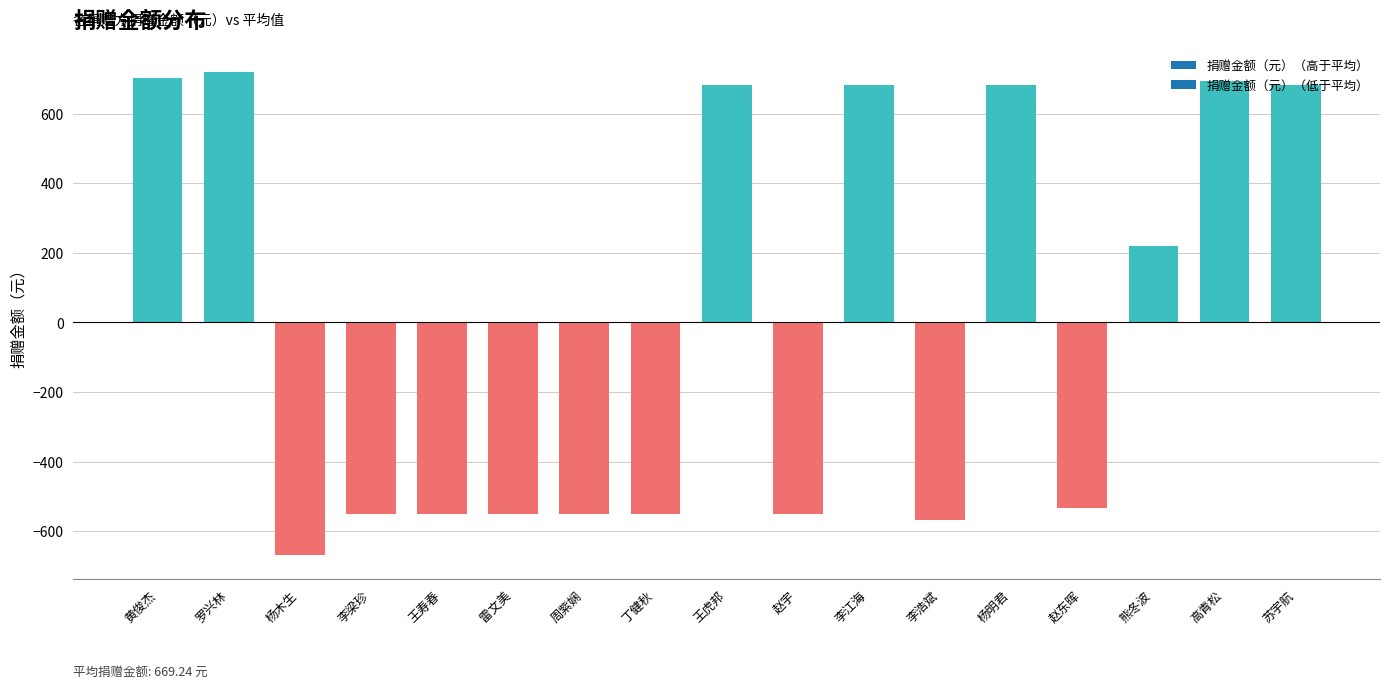

What is the value of the 17th bar from the left?

681.8